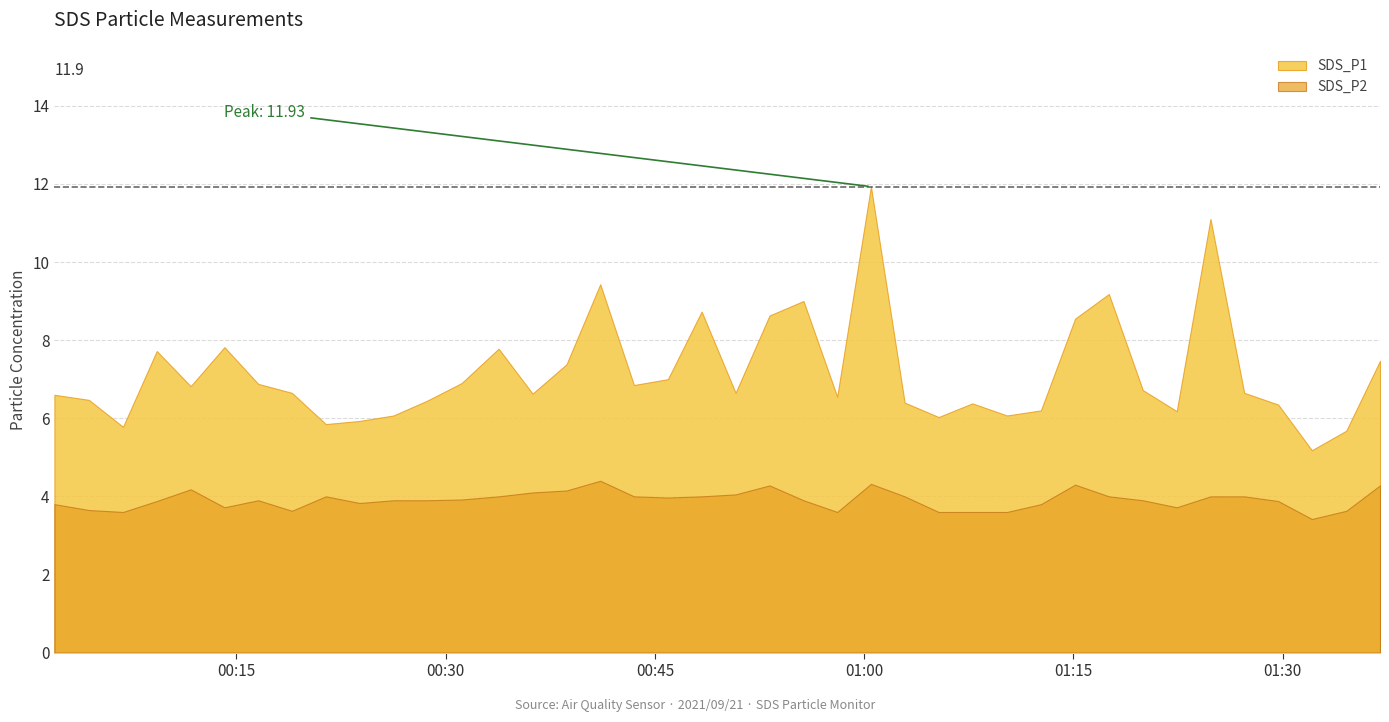

Rank the series at 2021/09/21 01:00:29 from highest to lowest value.

SDS_P1, SDS_P2